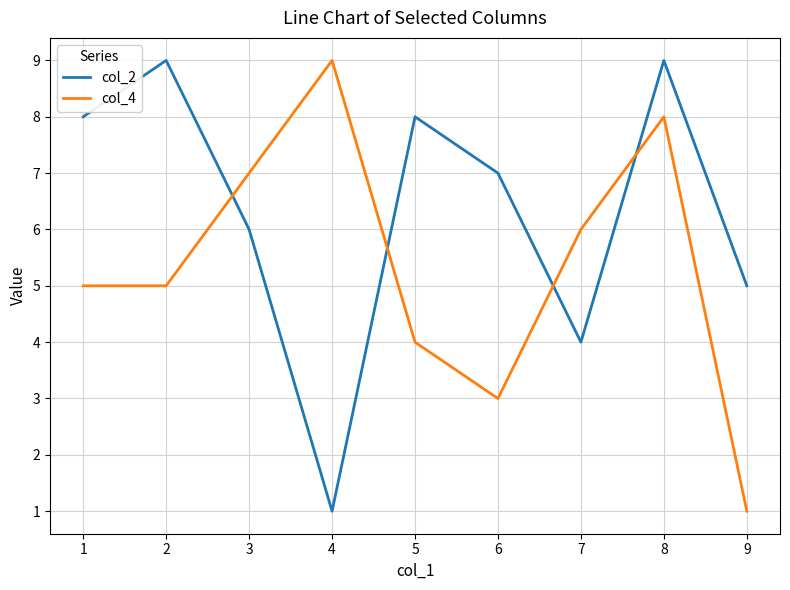

Where do col_2 and col_4 first cross each other?

2 and 3